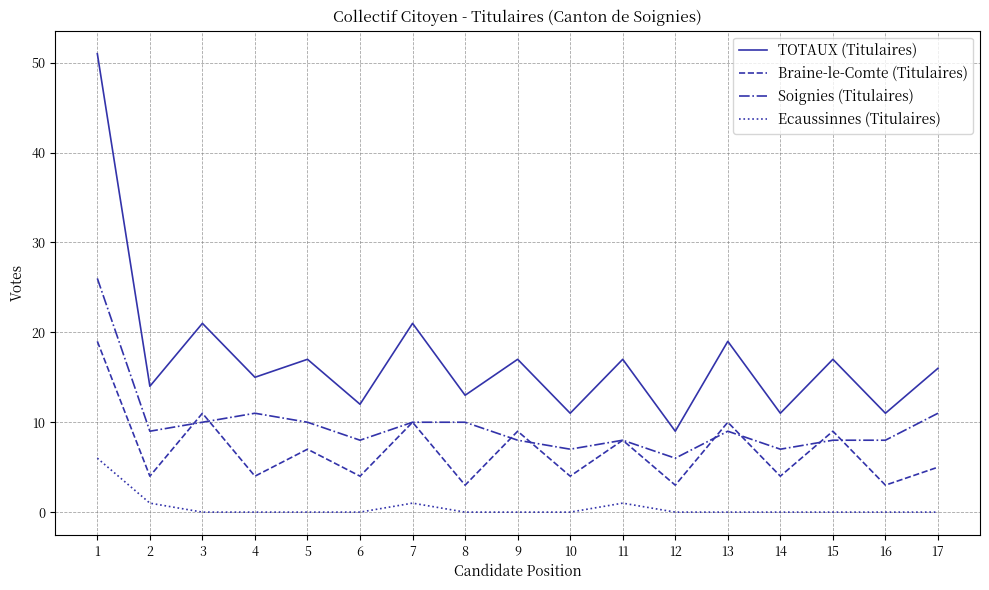

Rank the series by their maximum value, from lowest to highest.

Ecaussinnes (Titulaires), Braine-le-Comte (Titulaires), Soignies (Titulaires), TOTAUX (Titulaires)